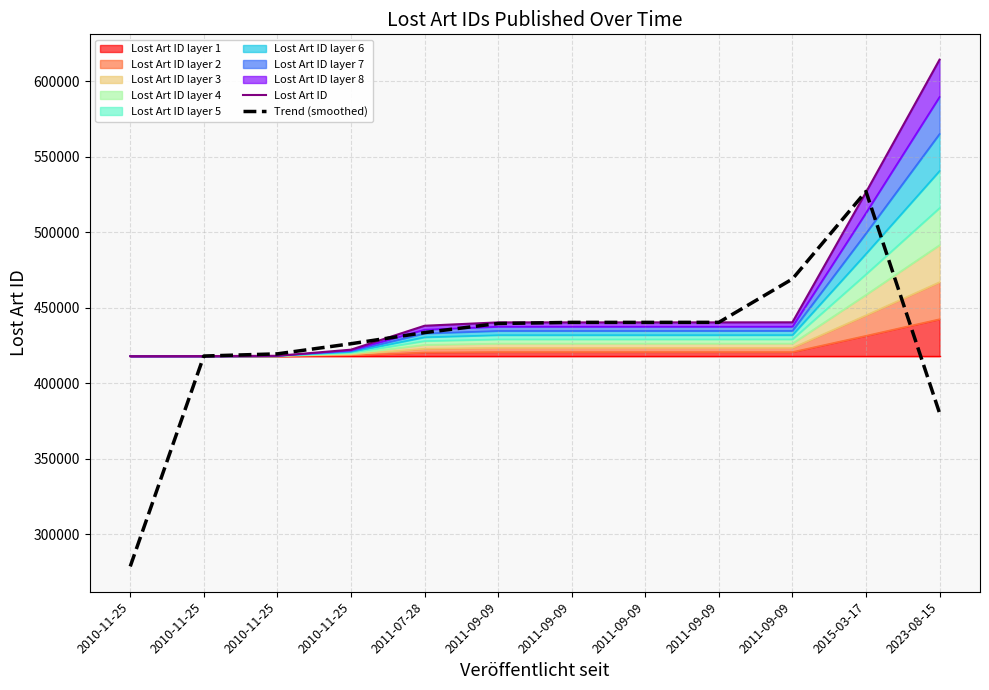

True or false: Trend (smoothed) and Lost Art ID intersect in this chart.

True